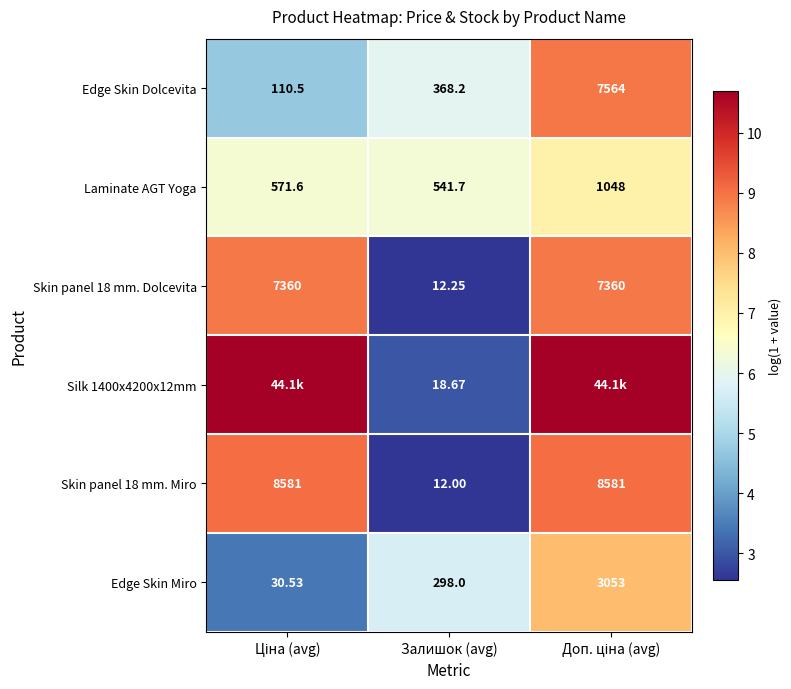

At which label does Laminate AGT Yoga reach its minimum?

Залишок (avg)